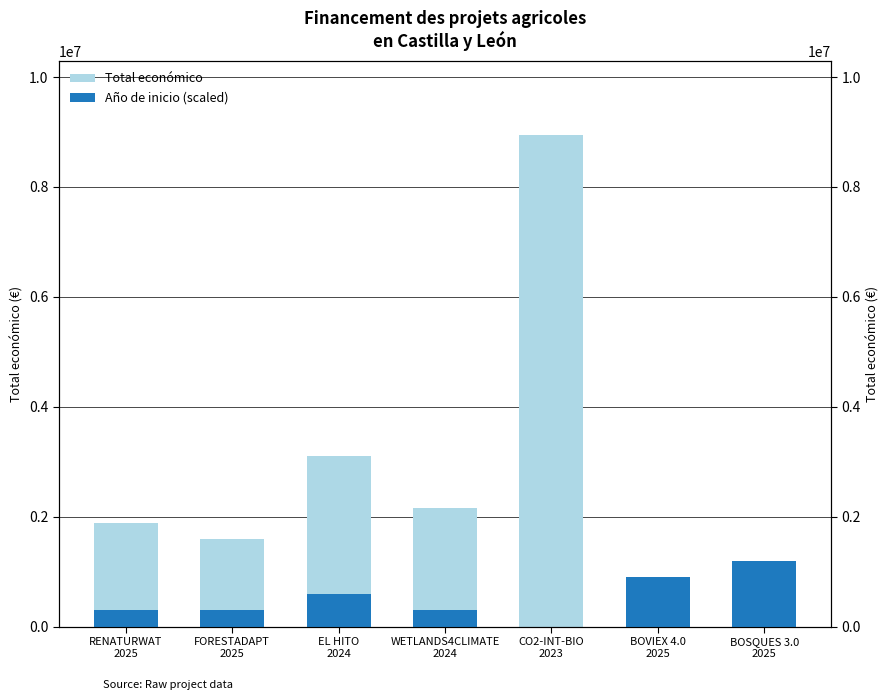

Is it true that Año de inicio (scaled) equals 300000 at RENATURWAT
2025?

True